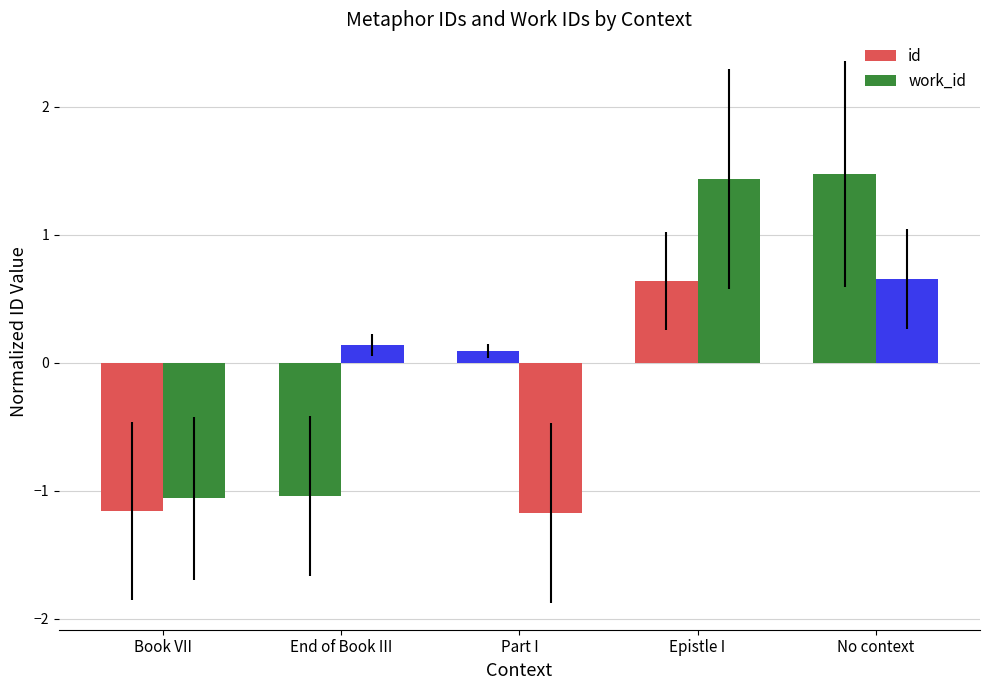

Reading right to left, list all the values displayed in this chart.

id: 1.5	0.6	0.1	-1.0	-1.2
work_id: 0.7	1.4	-1.2	0.1	-1.1